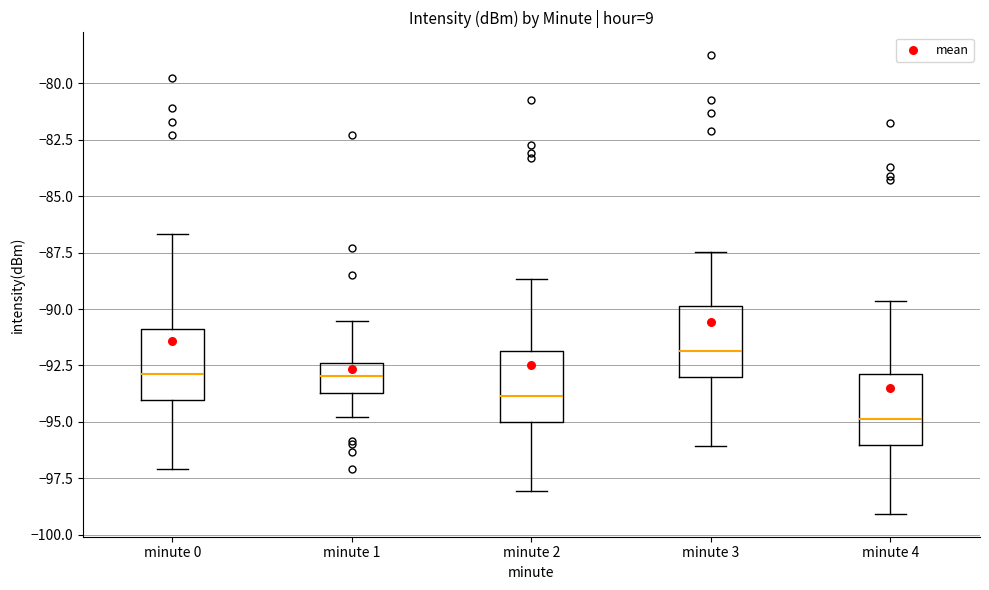

Where does the median line of the box for minute 1 sit on the y-axis? The values are not printed on the chart, so give them approximately, as read against the axis.

-93.0